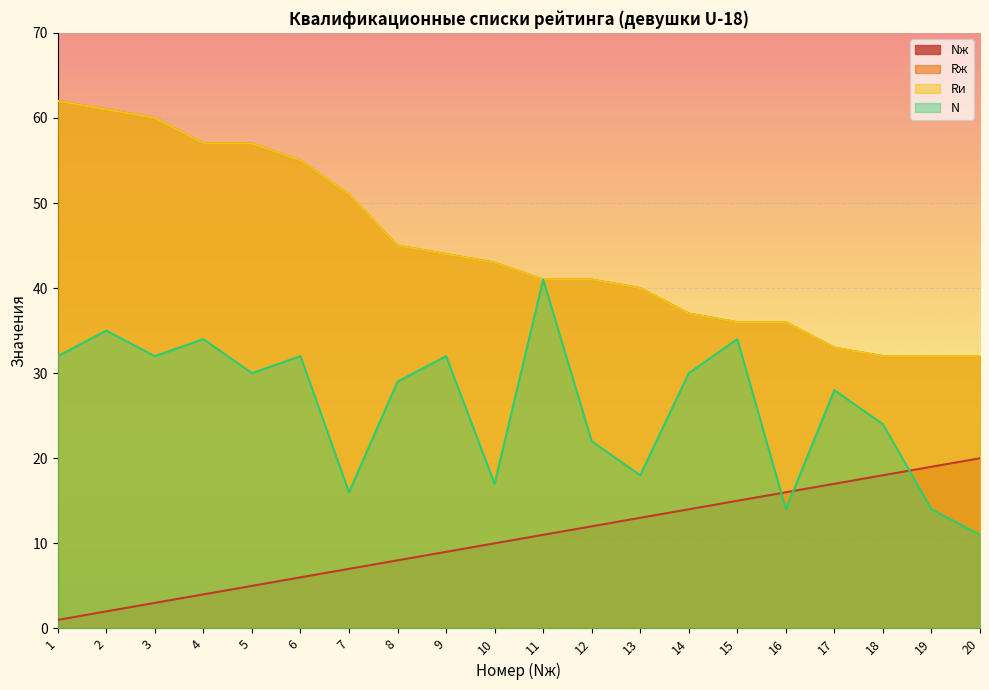

What is the total value across all series at 20?

95